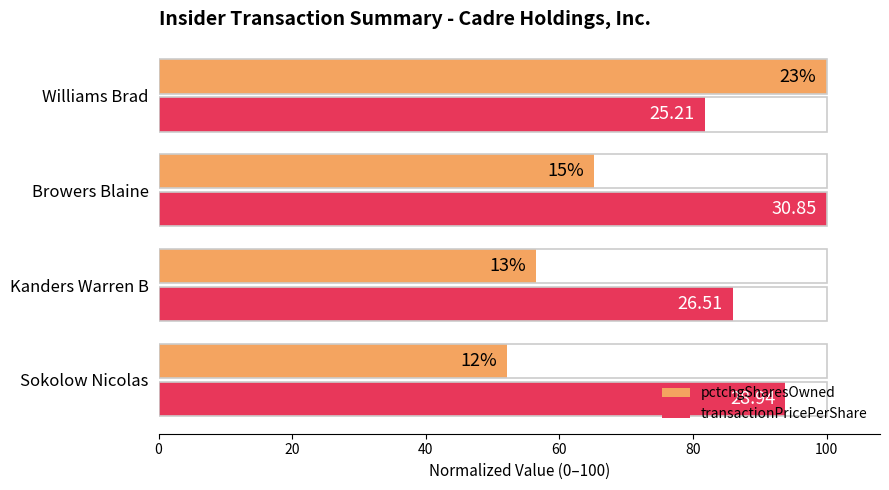

What are all the series names shown in the legend?

pctchgSharesOwned, transactionPricePerShare